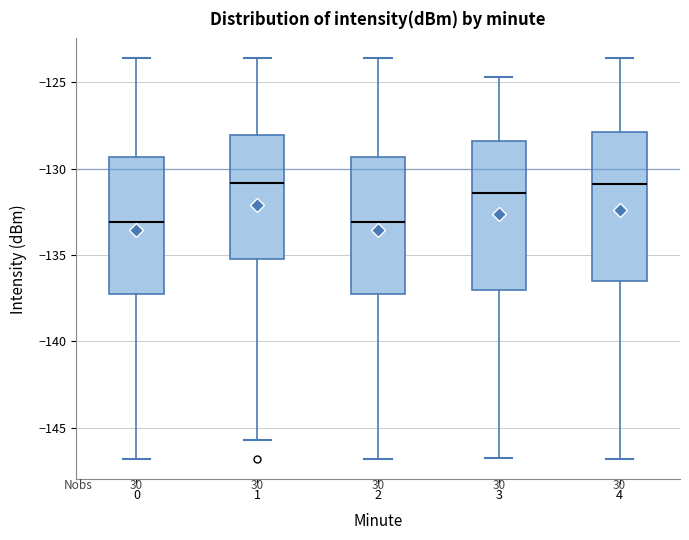

Where does the lower whisker of the box at x = 3 end on the y-axis? The values are not printed on the chart, so give them approximately, as read against the axis.

-146.5